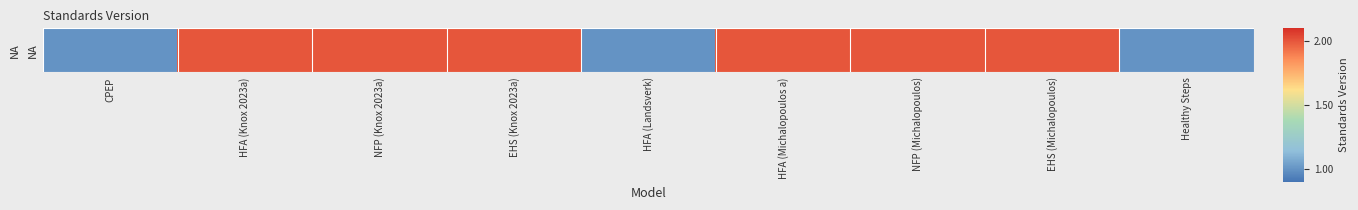

What is the sum of all values?

15